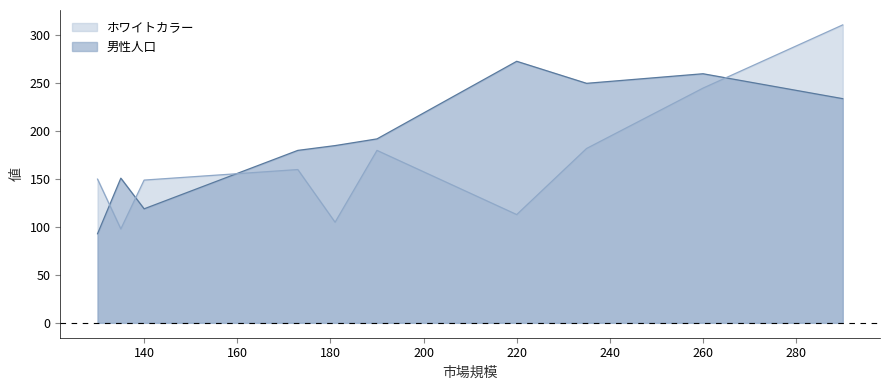

What is the sum of the ホワイトカラー values at 130 and 220?

263